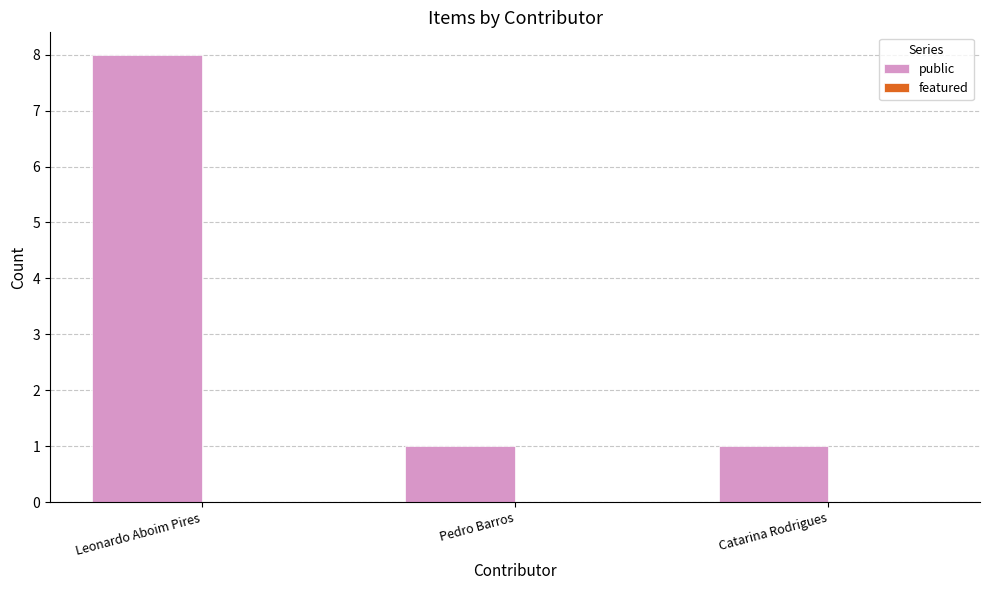

What is the average value?

3